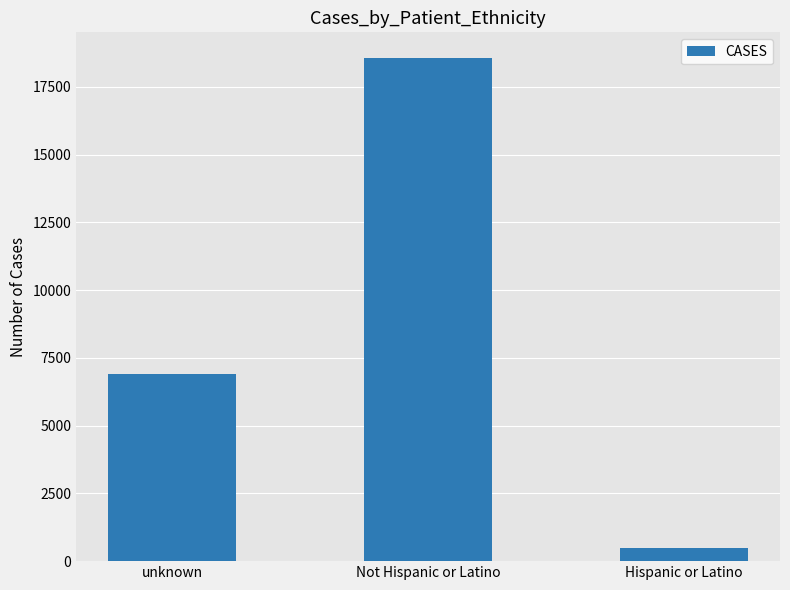

Are the bars horizontal?

No